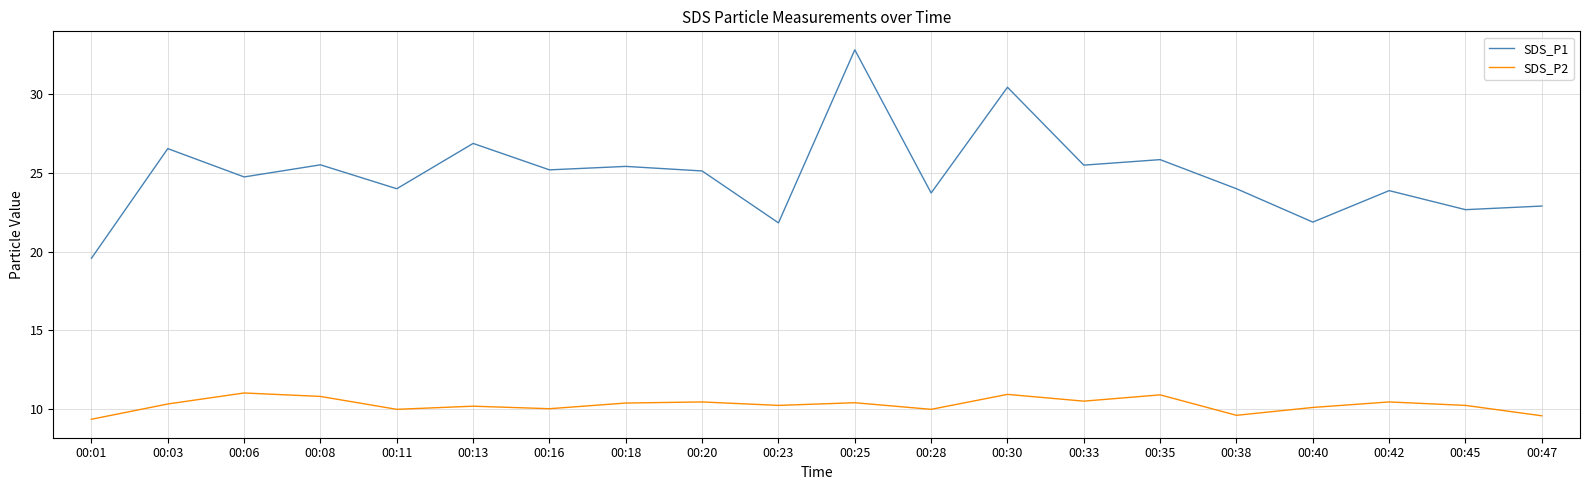

Is the value of SDS_P1 at 00:47 greater than the value of SDS_P2 at 00:20?

Yes